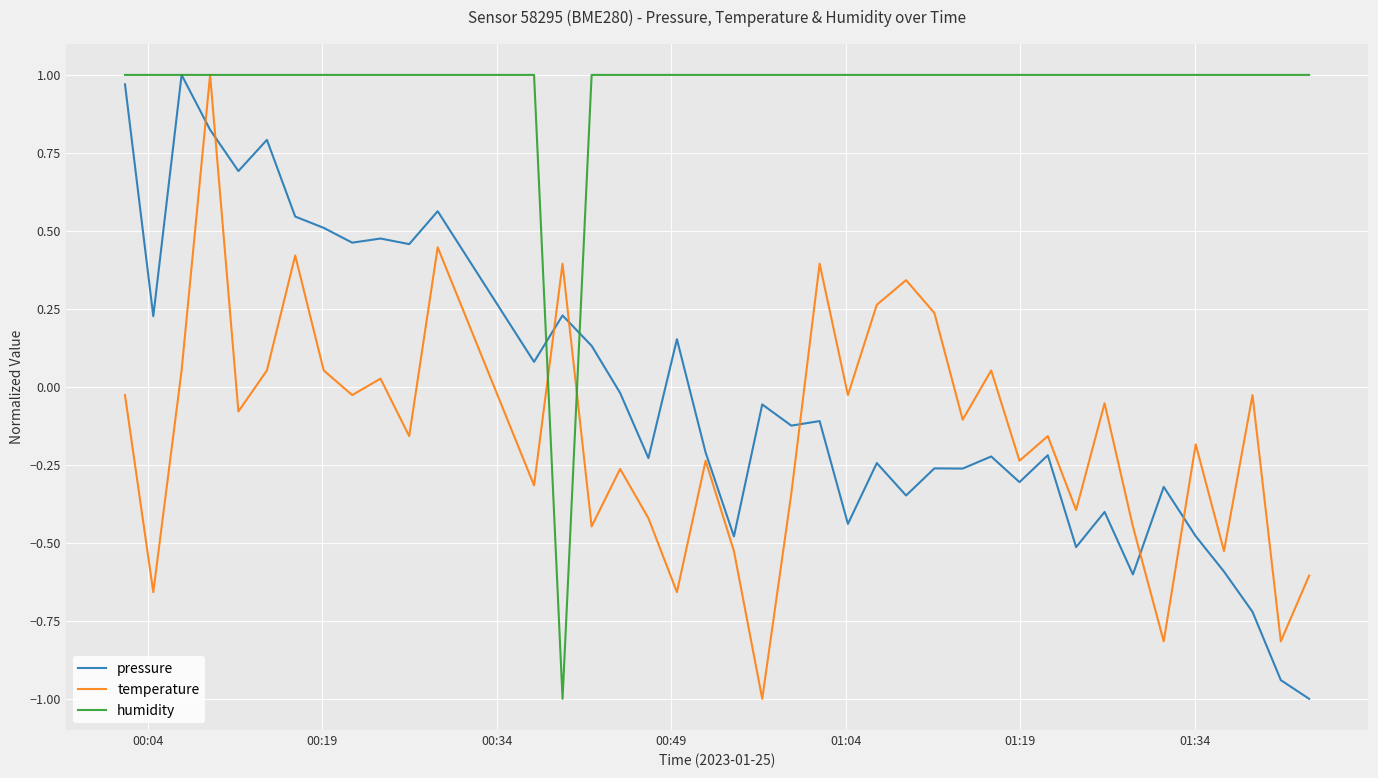

What is the smallest value displayed?

-1.0